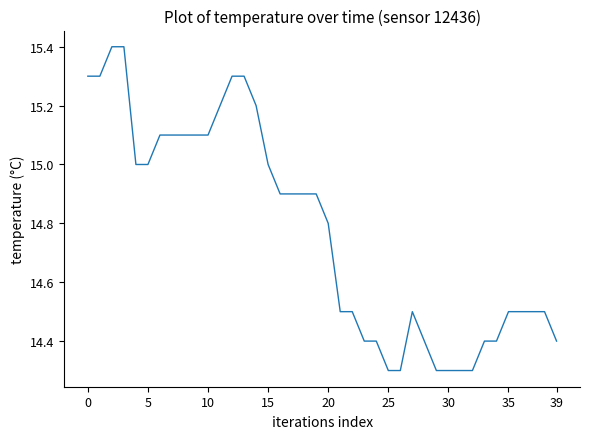

What is the difference between the maximum and minimum values?

1.1